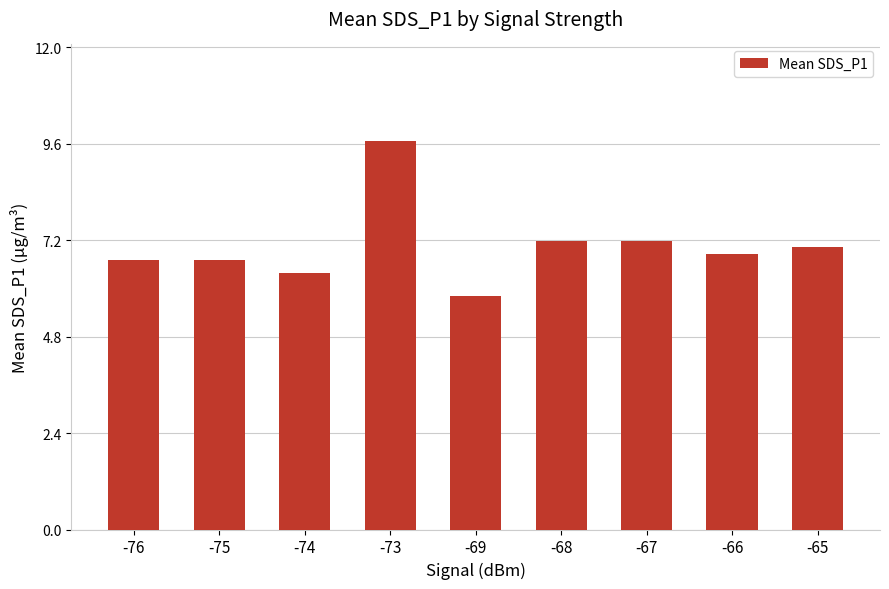

The value at -74 is 6.4. True or false?

True